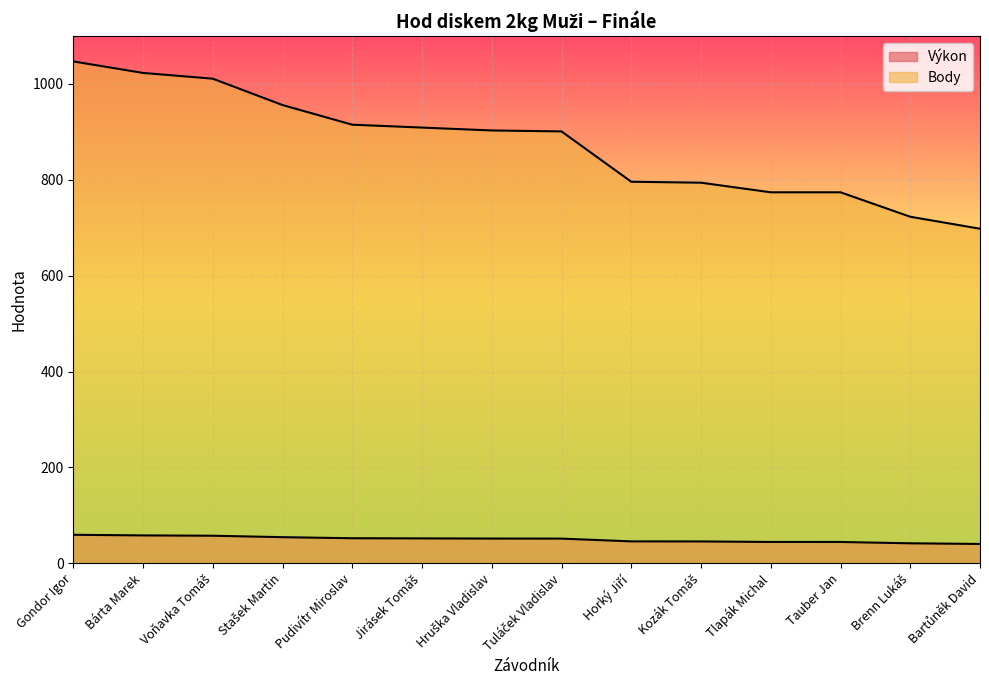

What is the greatest value displayed?

1047.0